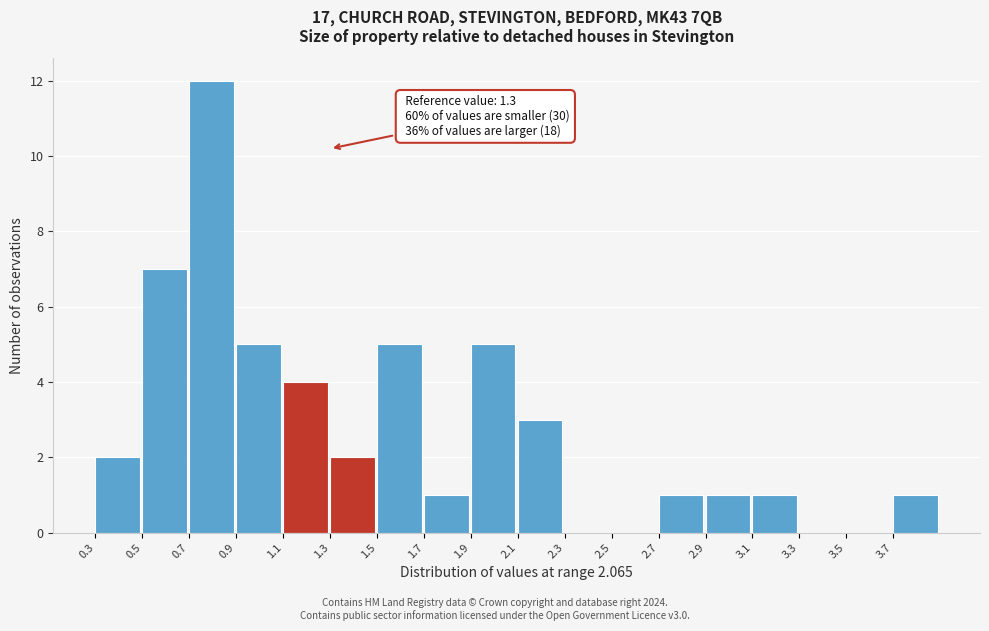

Which range on the x-axis has the tallest bar?

0.7 to 0.9